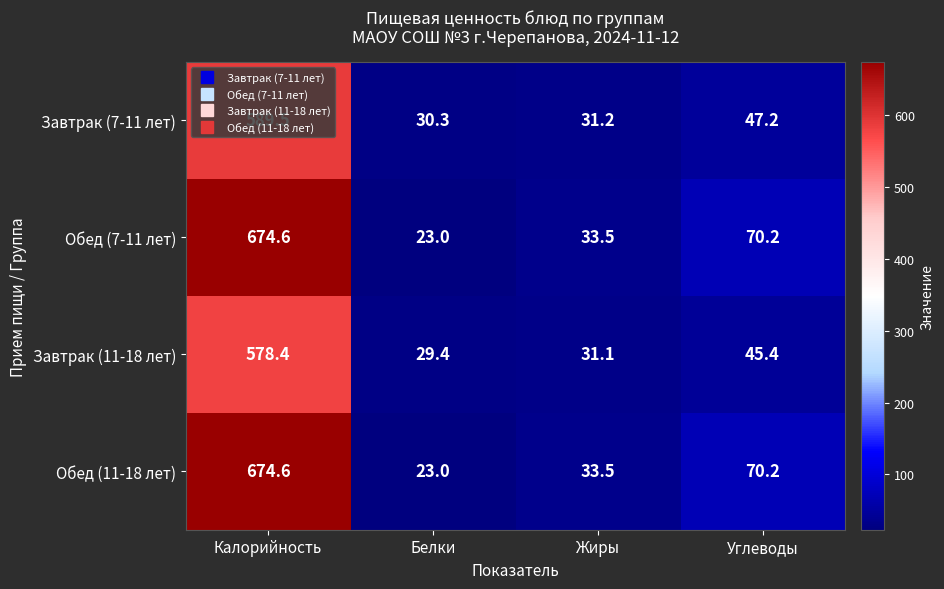

Where is Завтрак (11-18 лет) nearest to the value 303?

Углеводы